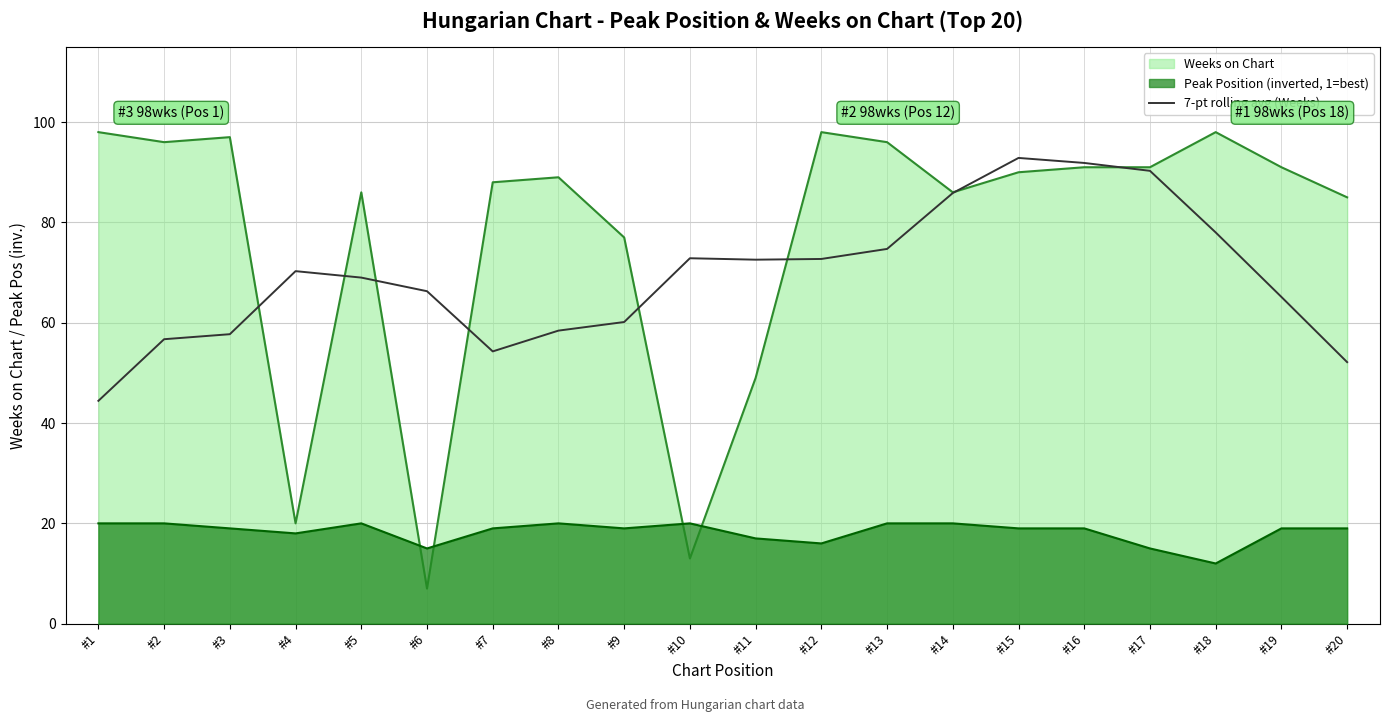

Where is the first local minimum?

#7